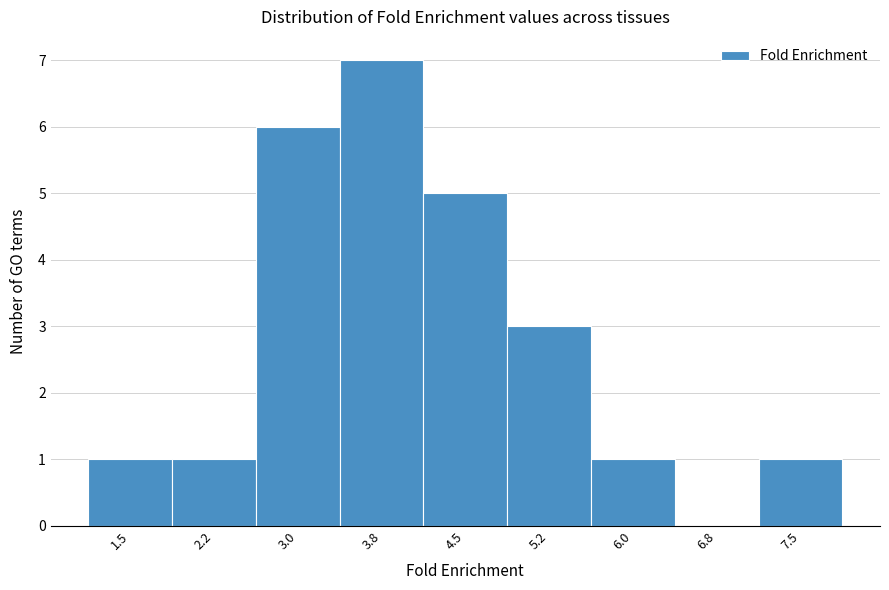

Reading left to right, transcribe all the data shown in this chart.

1.5=1	2.2=1	3.0=6	3.8=7	4.5=5	5.2=3	6.0=1	6.8=0	7.5=1